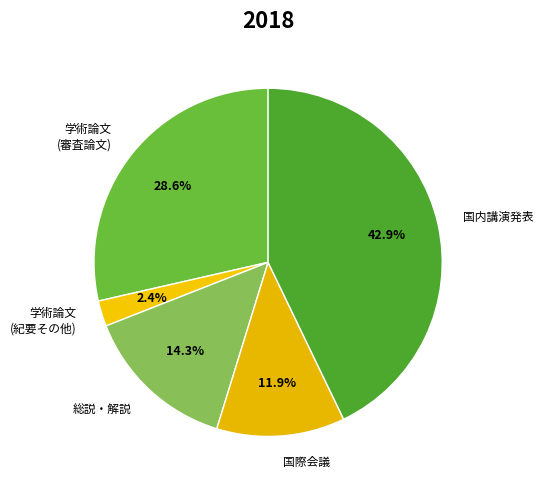

What is the smallest slice in the pie chart?

学術論文 (紀要その他)